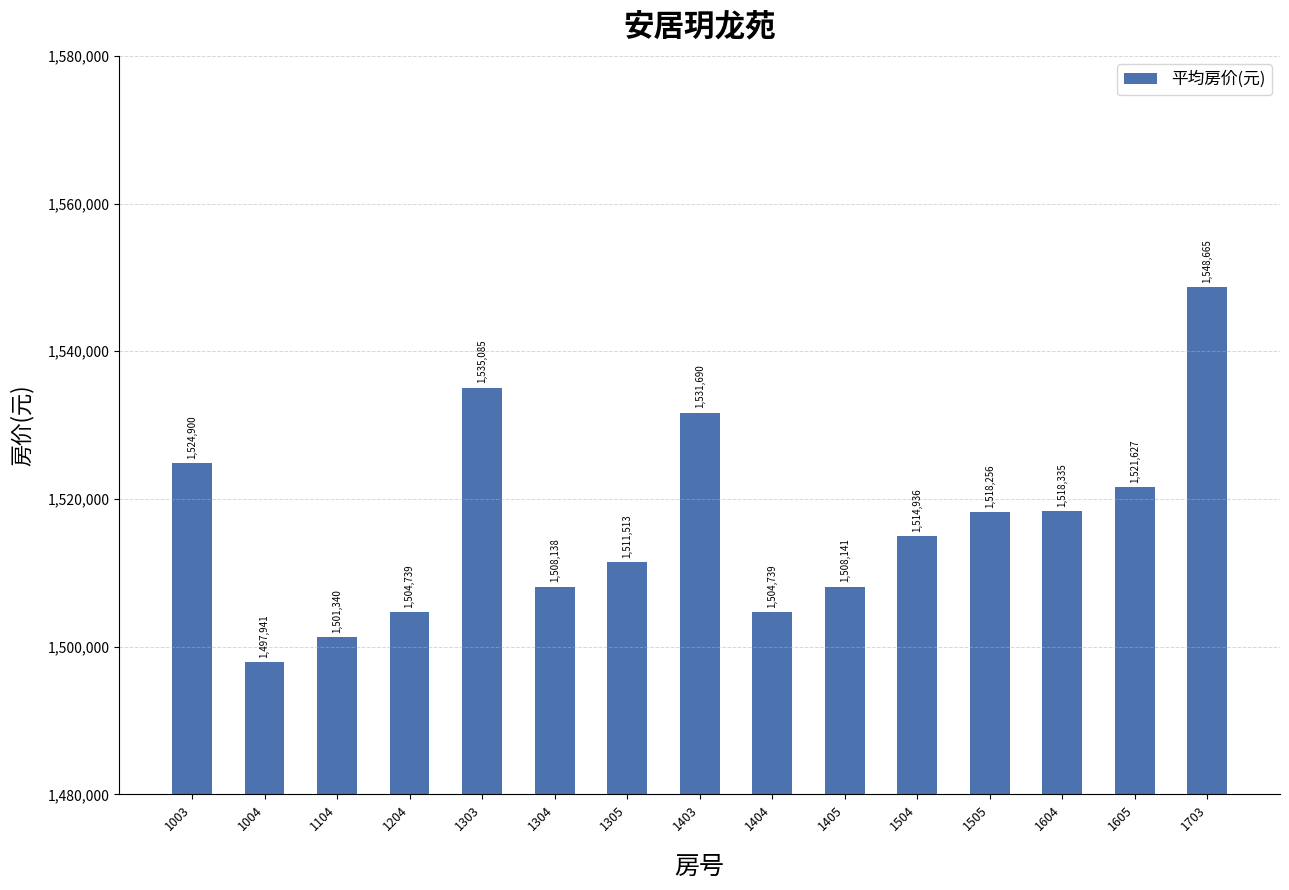

What is the ratio of the value at 1504 to the value at 1703?

1.0